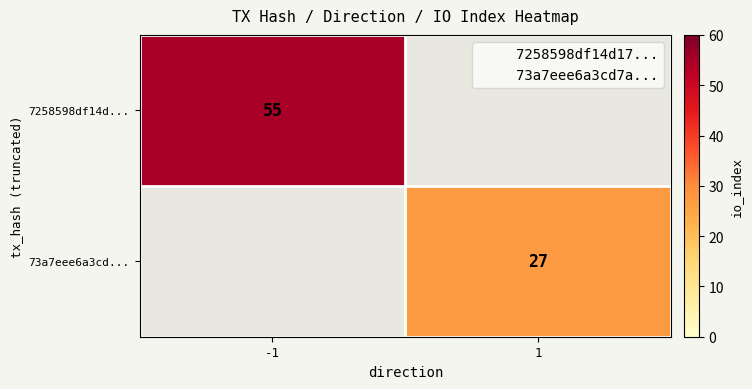

List the series in order of their overall mean, highest first.

7258598df14d..., 73a7eee6a3cd...